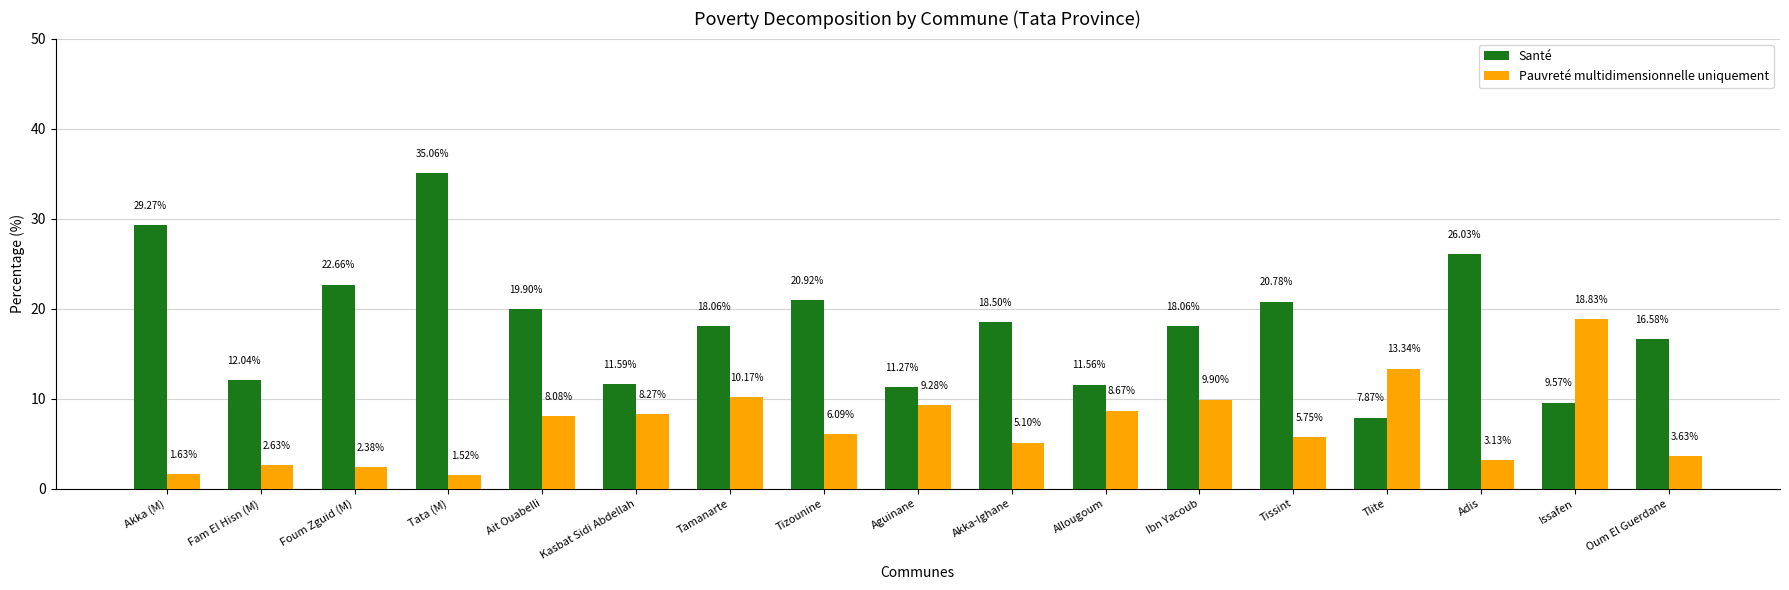

How many series are shown in this chart?

2